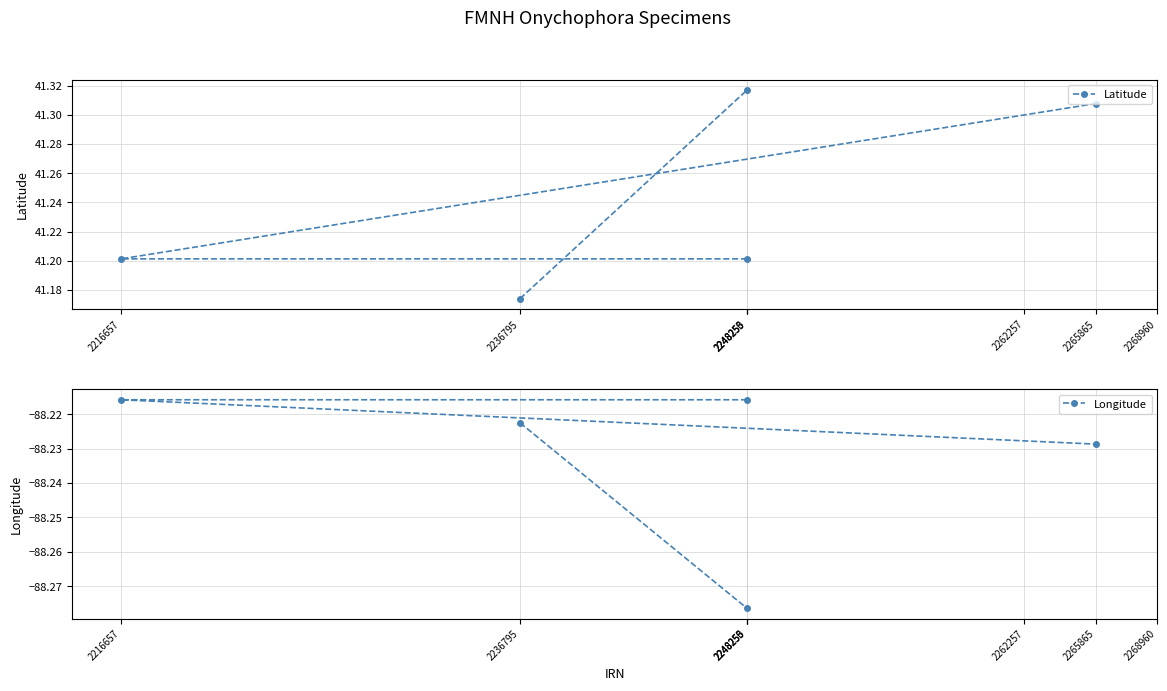

Does the chart display data point markers on the line(s)?

Yes